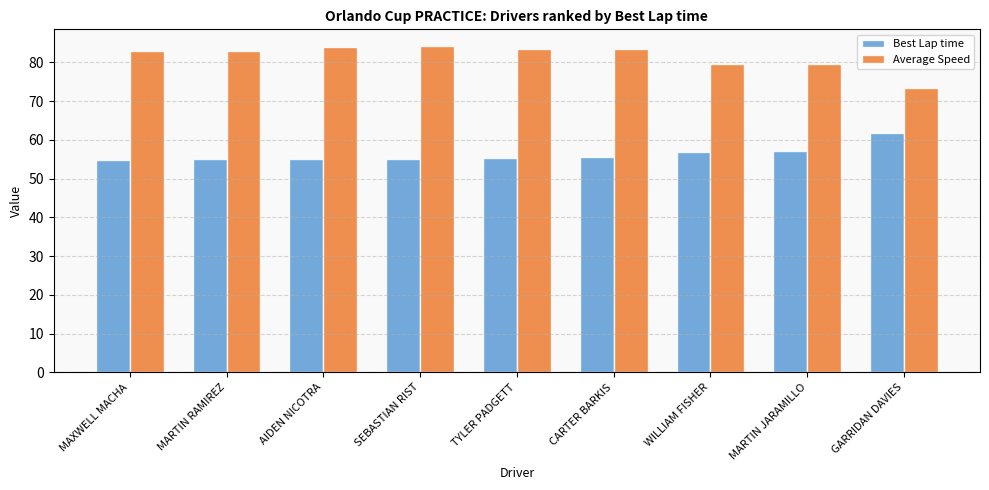

Is it true that Best Lap time equals 29.1 at WILLIAM FISHER?

False